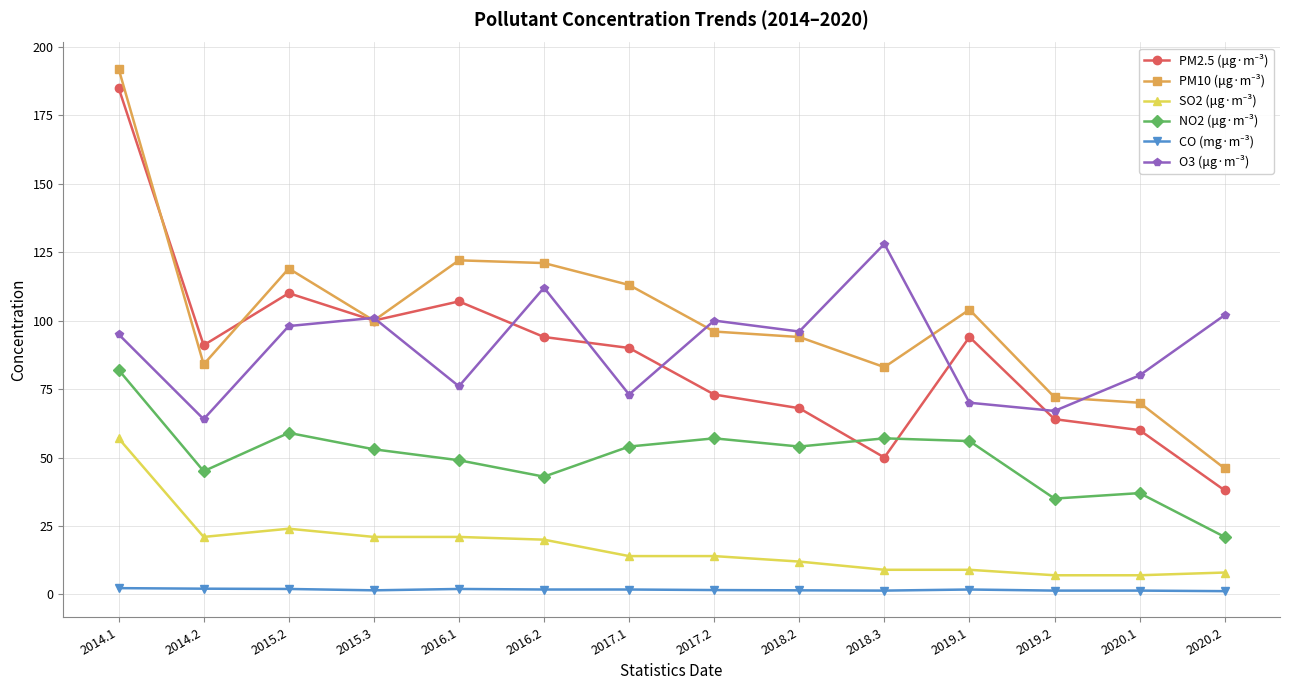

At how many categories does at least one series exceed 175?

1